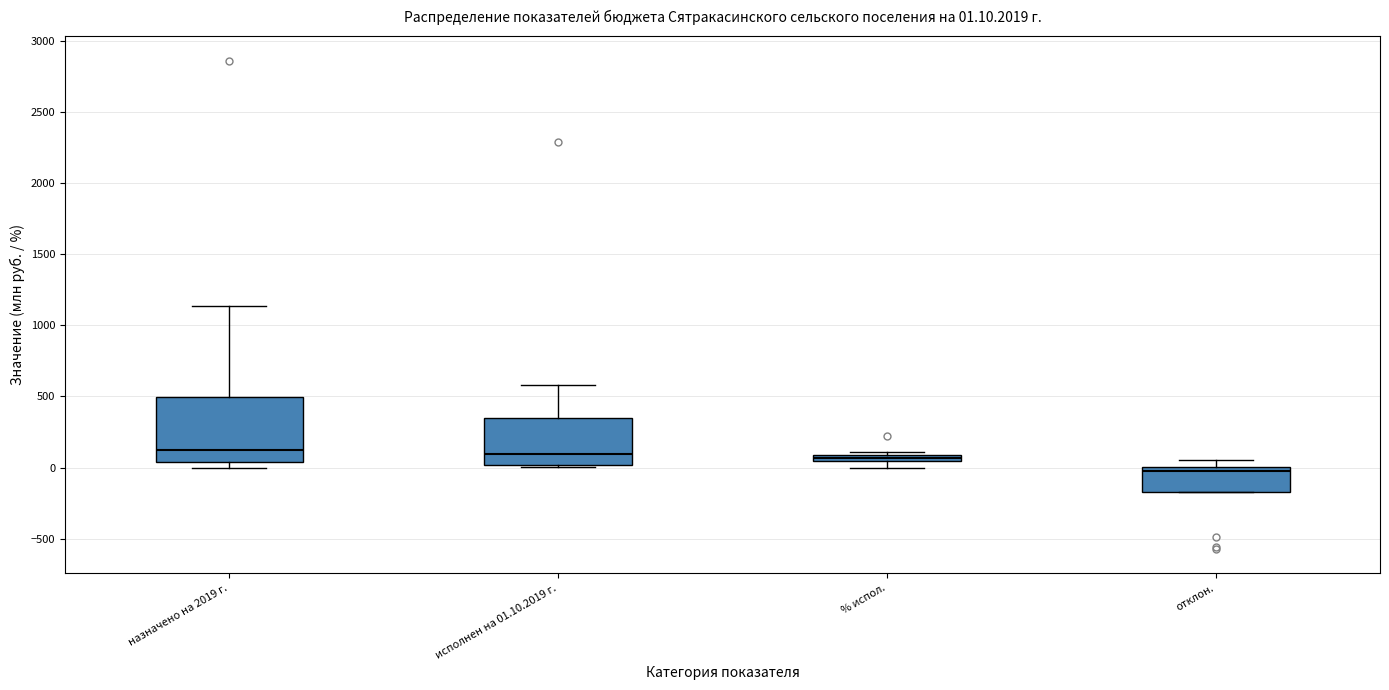

Which box is the tallest, from its lower edge to its upper edge?

назначено на 2019 г.